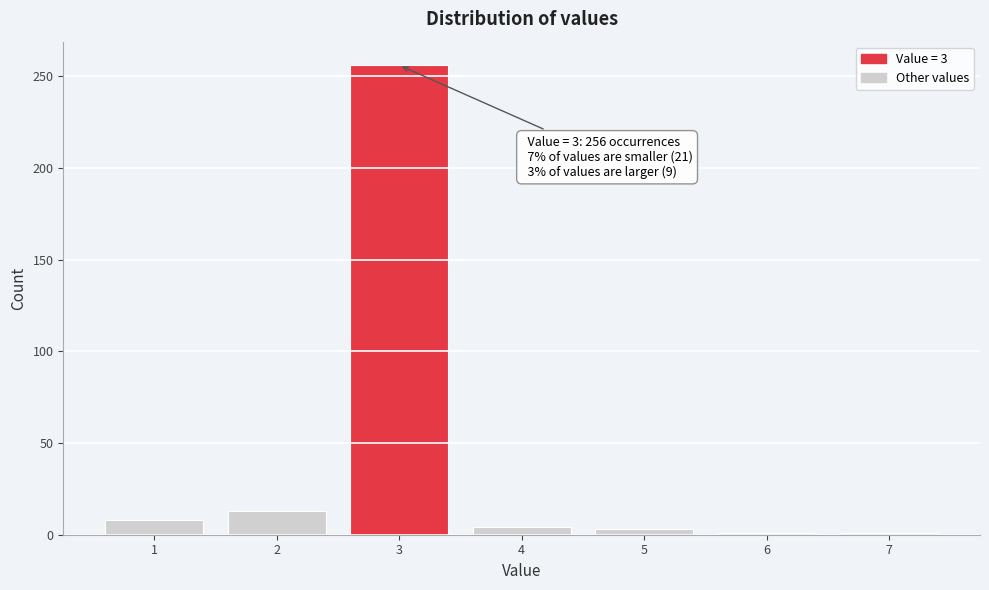

Over which range of the x-axis is the bar tallest?

2.5 to 3.5